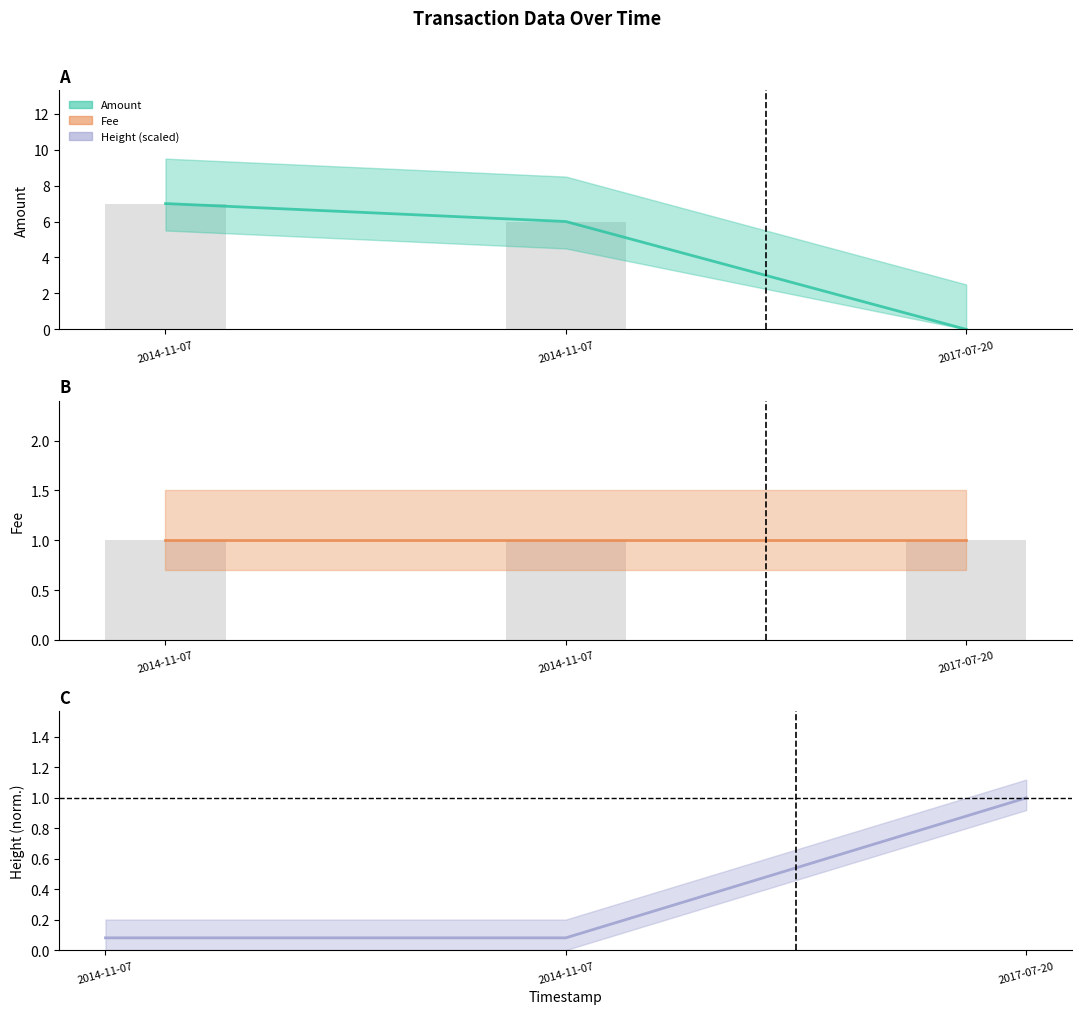

The value of Height at 2014-11-07 is 0.1. True or false?

True